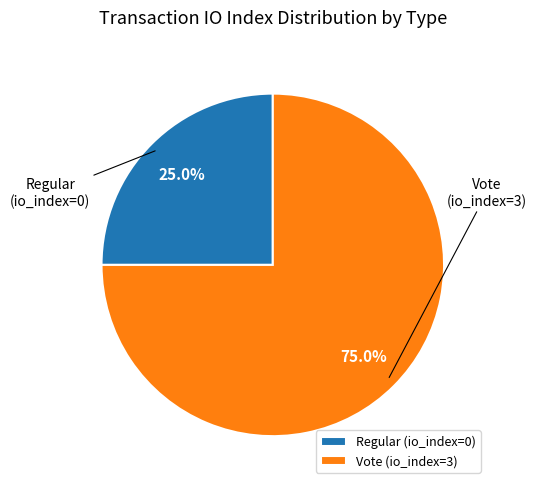

True or false: Regular accounts for 7% of the total.

False